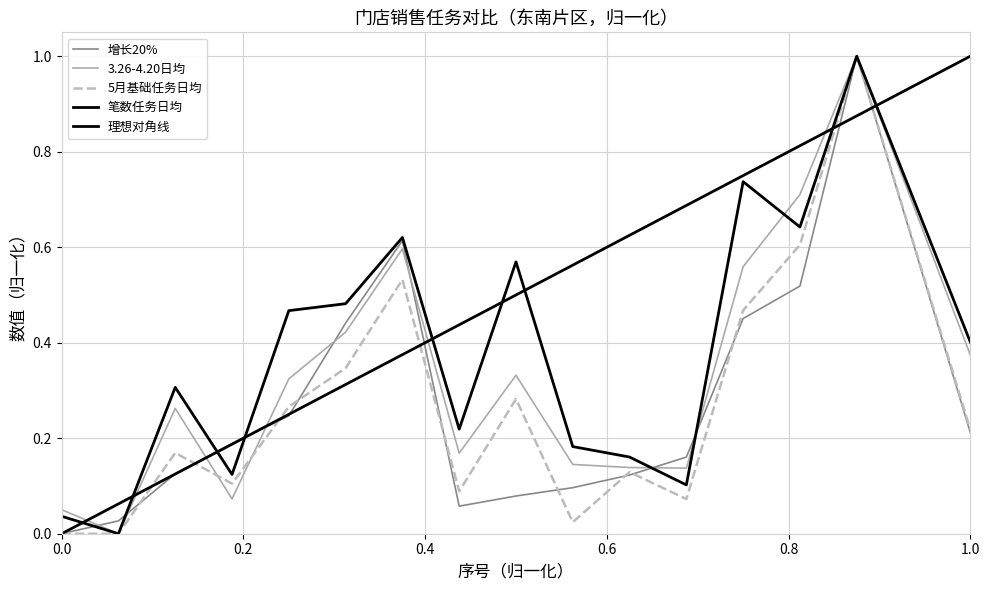

What is the value of the 3.26-4.20日均 point at the 15th from the left?

1.0